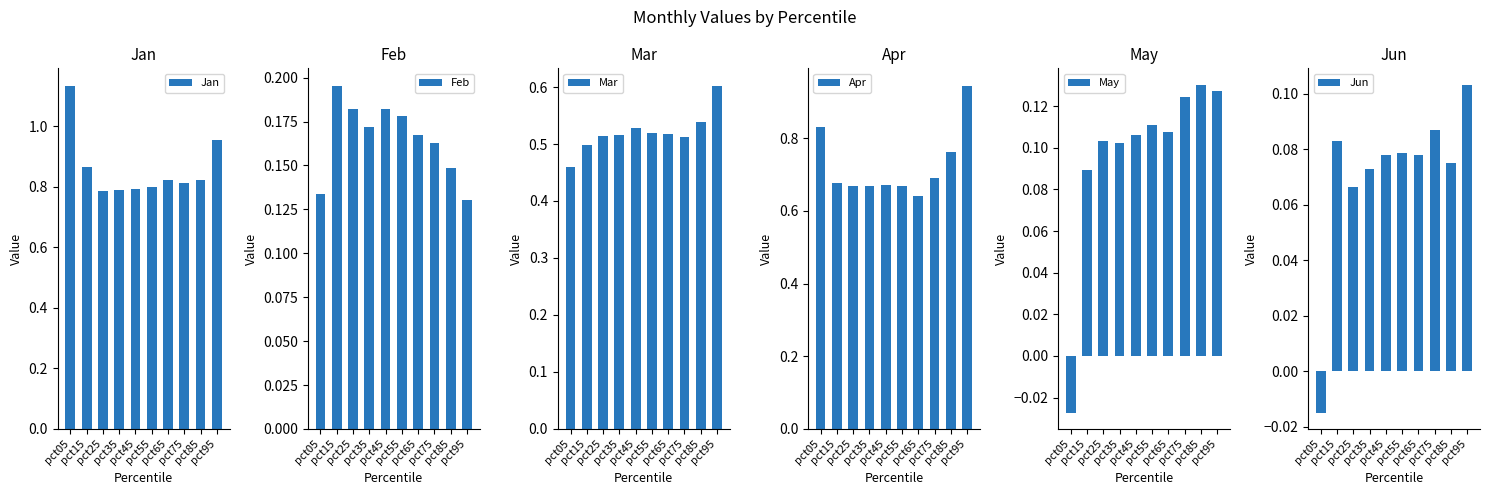

Reading left to right, extract all data points from this chart.

Jan: 1.1	0.9	0.8	0.8	0.8	0.8	0.8	0.8	0.8	1.0
Feb: 0.1	0.2	0.2	0.2	0.2	0.2	0.2	0.2	0.1	0.1
Mar: 0.5	0.5	0.5	0.5	0.5	0.5	0.5	0.5	0.5	0.6
Apr: 0.8	0.7	0.7	0.7	0.7	0.7	0.6	0.7	0.8	0.9
May: -0.0	0.1	0.1	0.1	0.1	0.1	0.1	0.1	0.1	0.1
Jun: -0.0	0.1	0.1	0.1	0.1	0.1	0.1	0.1	0.1	0.1